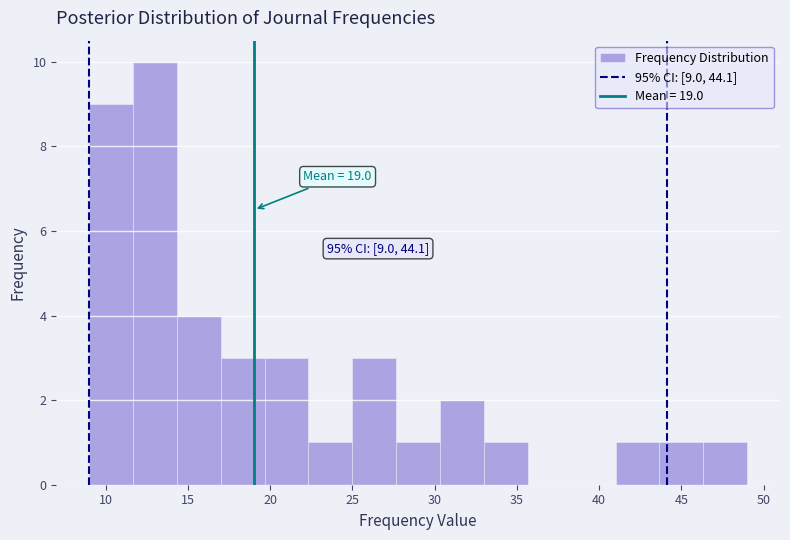

Which range on the x-axis has the tallest bar?

11.5 to 14.5